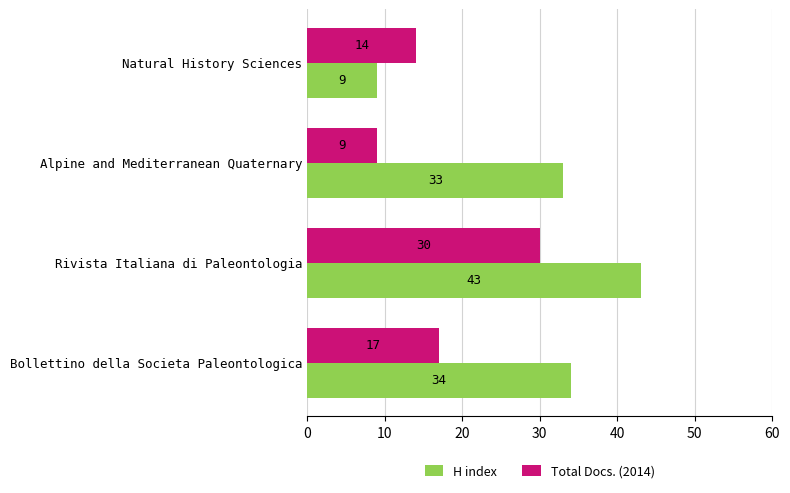

How many data points in Total Docs. (2014) are less than 17?

2